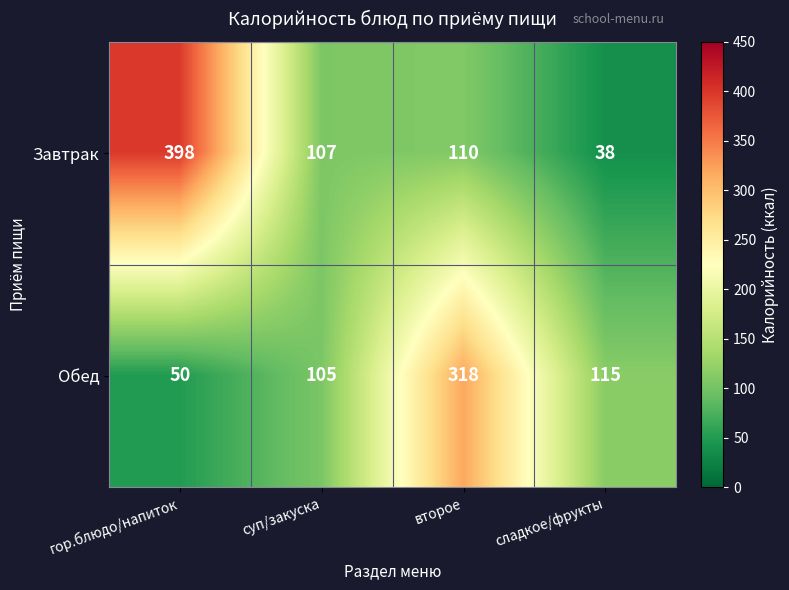

What is the sum of all Завтрак values?

653